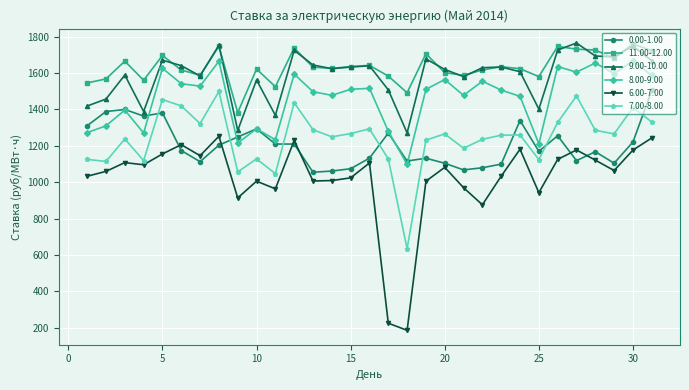

Which series has the widest spread of values?

6.00-7.00